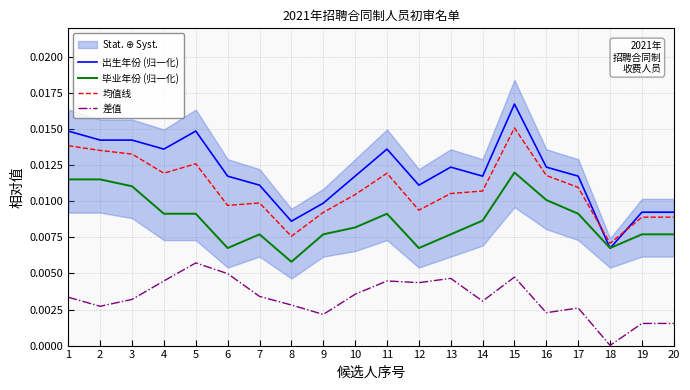

True or false: 均值线 and 差值 intersect in this chart.

False